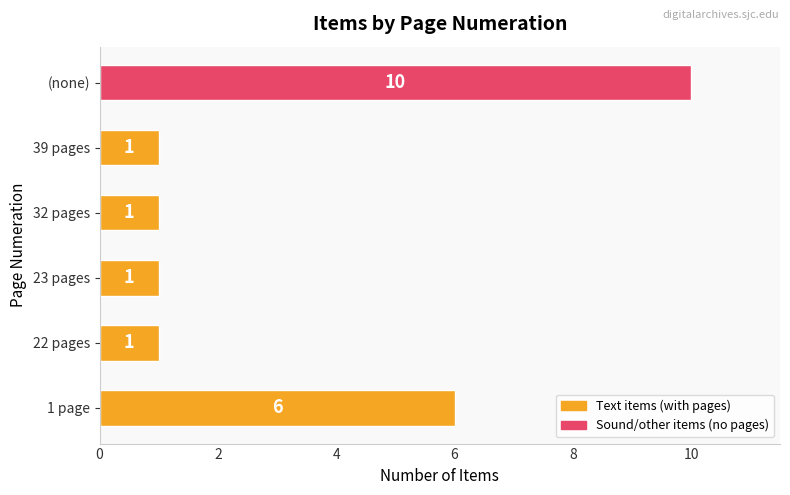

Which has a higher value, (none) or 1 page?

(none)